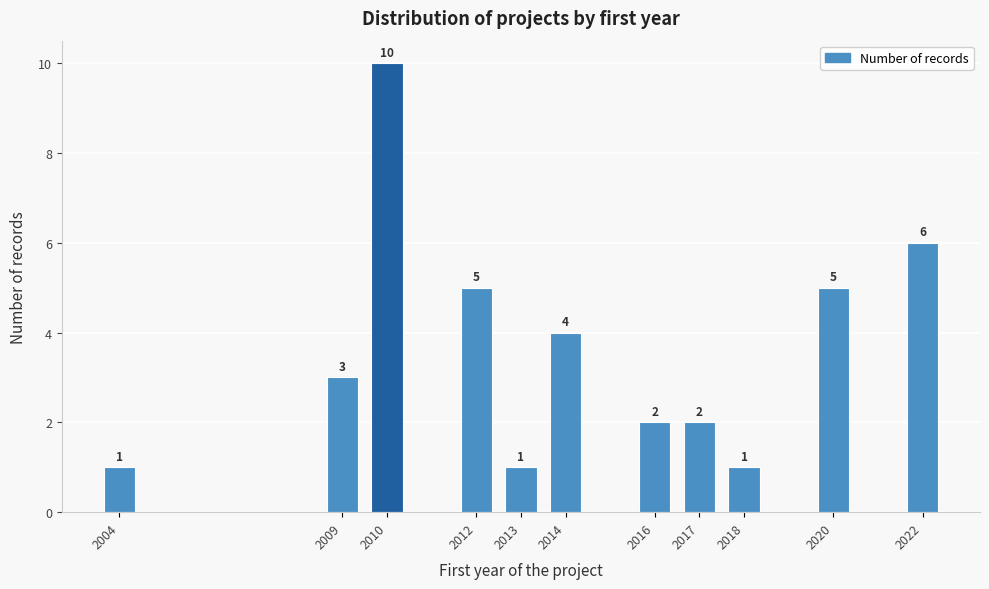

Reading right to left, extract all data points from this chart.

6	5	1	2	2	4	1	5	10	3	1